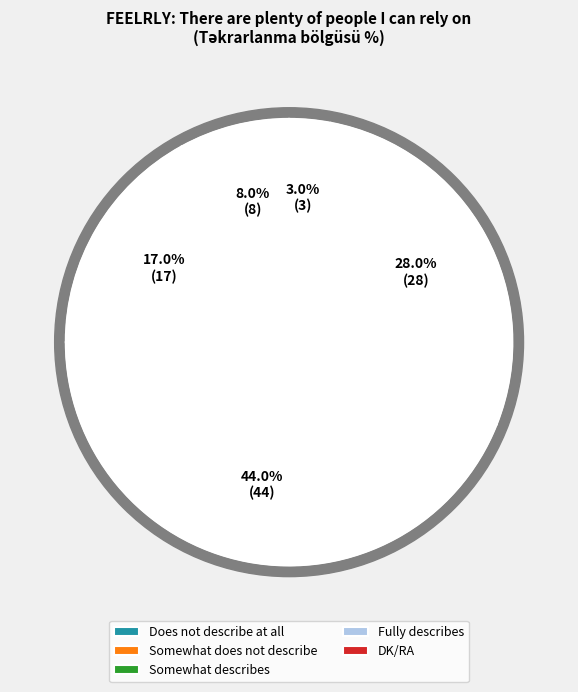

To the nearest percent, what portion does Fully describes represent?

28%